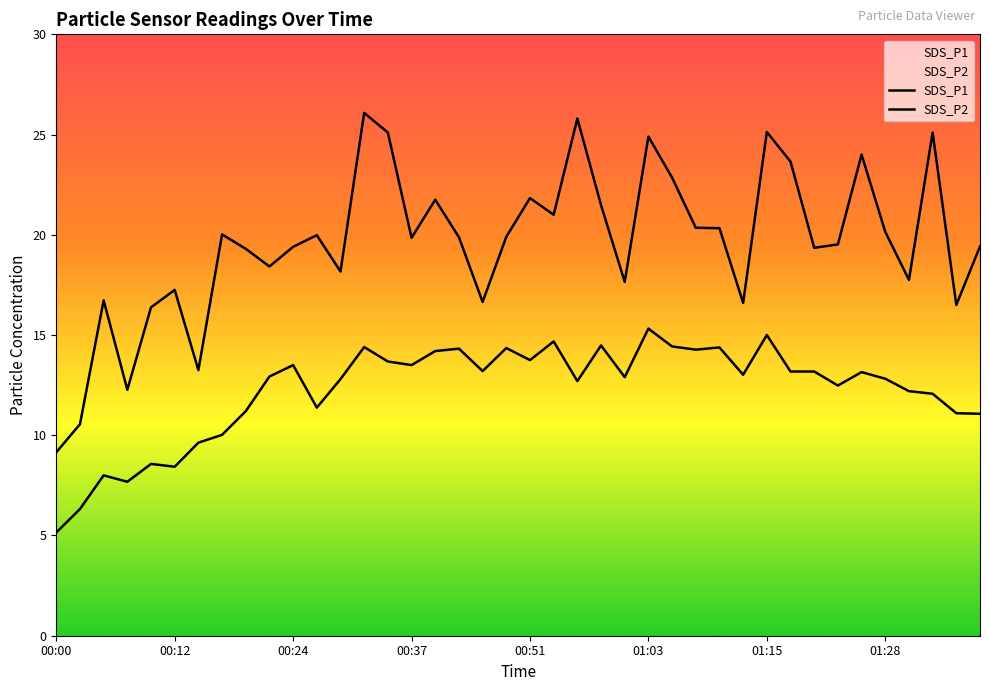

Reading right to left, transcribe all the data shown in this chart.

SDS_P1: 19.4	16.5	25.1	17.8	20.1	24.0	19.5	19.4	23.6	25.1	16.6	20.3	20.4	22.9	24.9	17.6	21.5	25.8	21.0	21.8	19.9	16.6	19.9	21.8	19.9	25.1	26.1	18.2	20.0	19.4	18.4	19.3	20.0	13.2	17.2	16.4	12.3	16.7	10.6	9.2
SDS_P2: 11.1	11.1	12.1	12.2	12.8	13.2	12.5	13.2	13.2	15.0	13.0	14.4	14.3	14.4	15.3	12.9	14.5	12.7	14.7	13.8	14.3	13.2	14.3	14.2	13.5	13.7	14.4	12.8	11.4	13.5	12.9	11.2	10.0	9.6	8.4	8.6	7.7	8.0	6.3	5.2